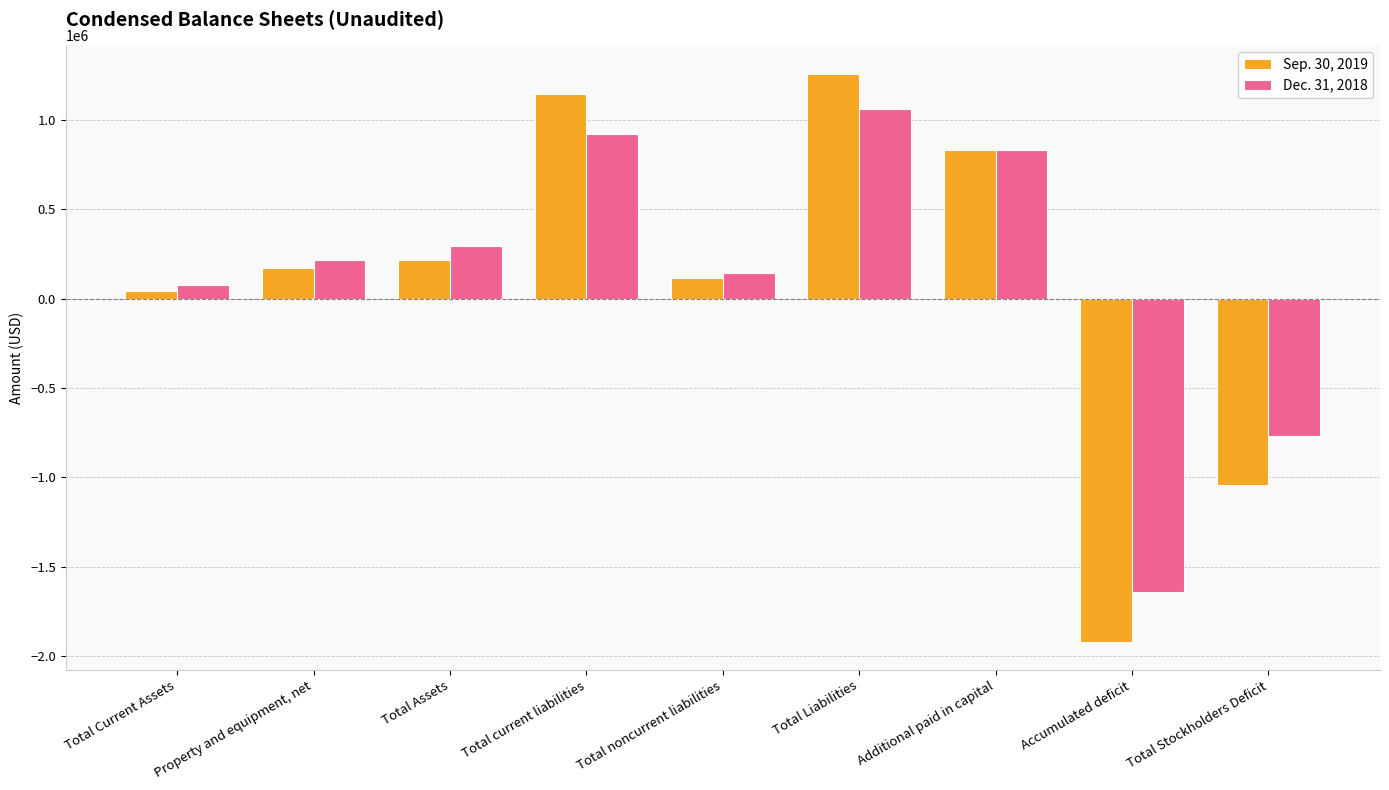

What is the maximum value for Dec. 31, 2018?

1063075